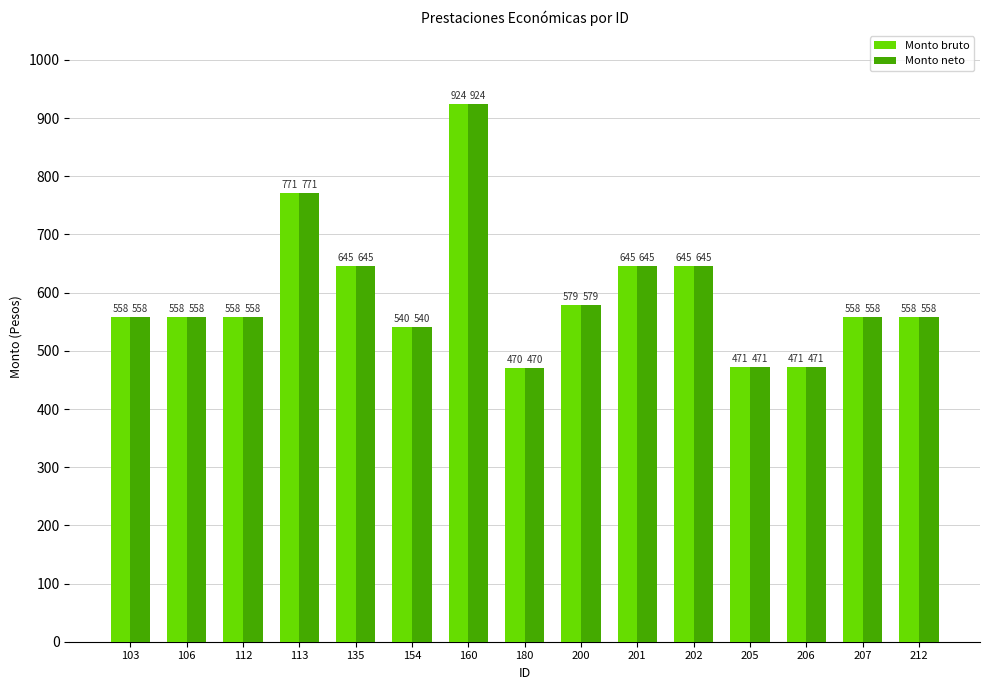

True or false: Monto neto has a value of 805.4 at 180.

False